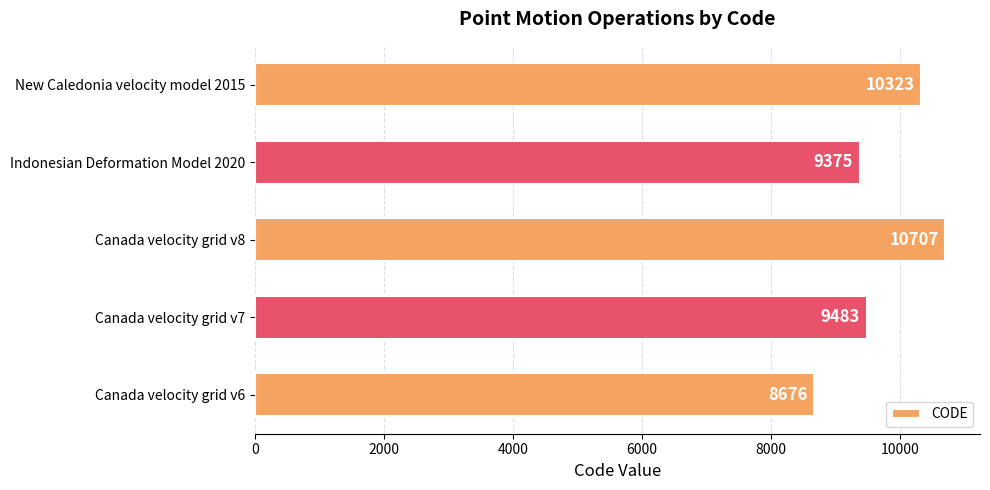

What is the change in value from Canada velocity grid v7 to Indonesian Deformation Model 2020?

-108